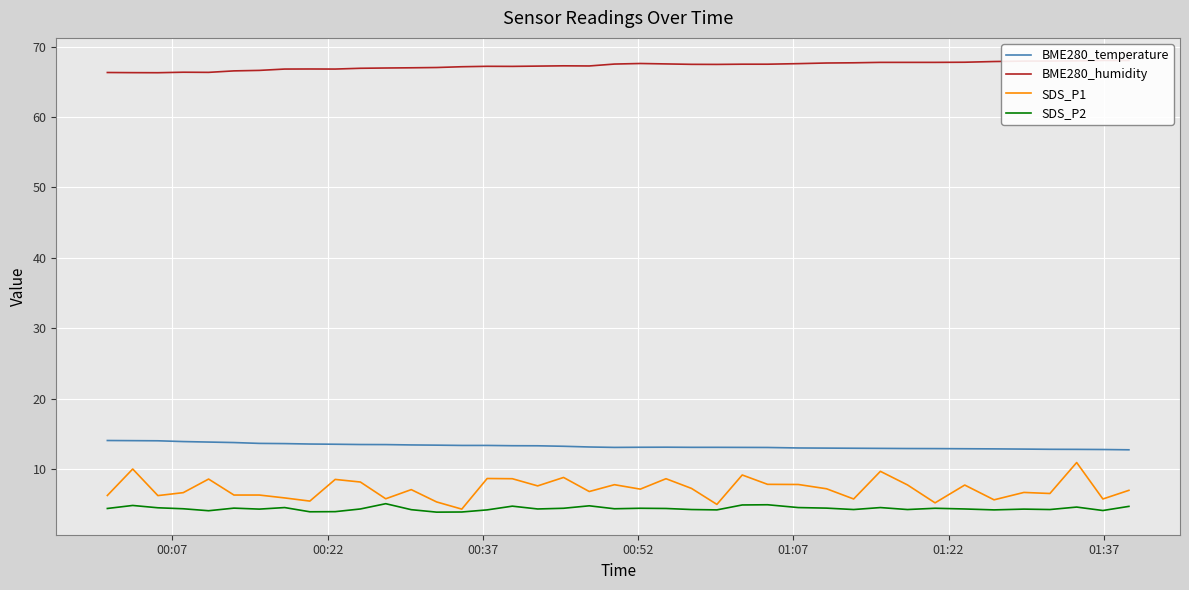

True or false: SDS_P1 and BME280_temperature cross at least once.

False